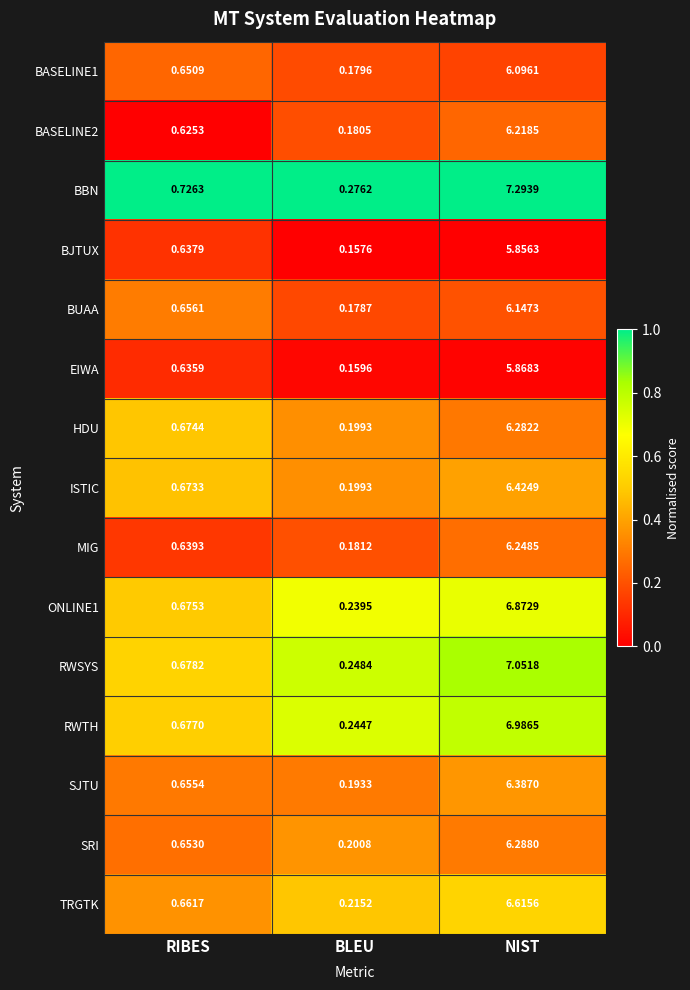

Where is ONLINE1 nearest to the value 3?

RIBES